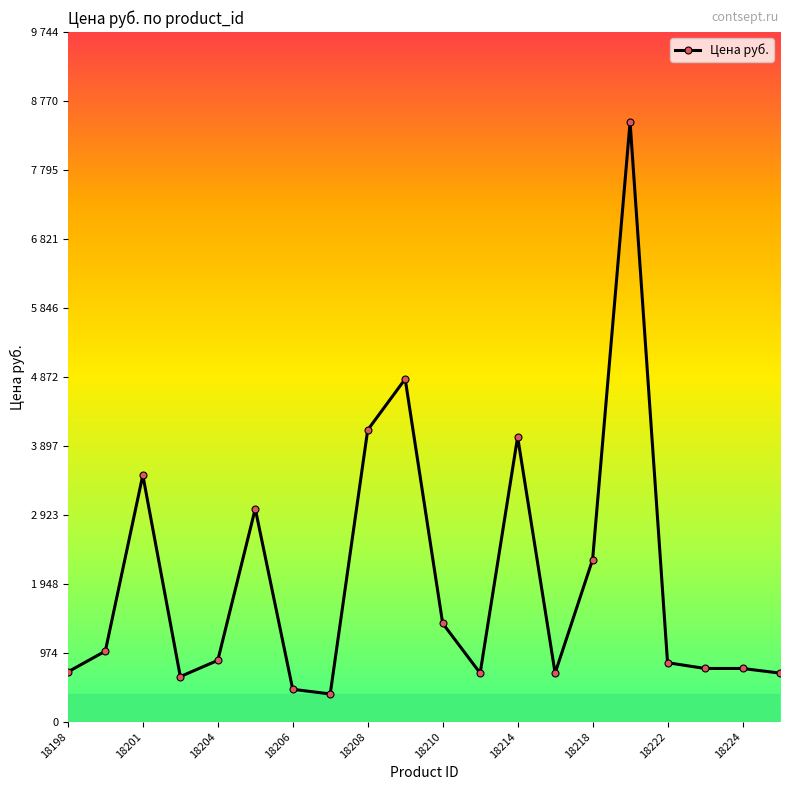

Where is the first local minimum?

18202